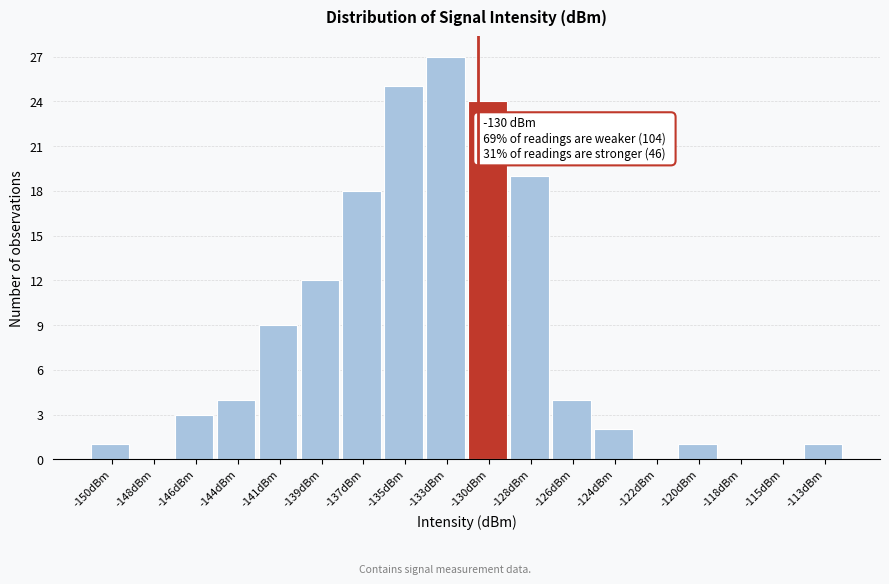

Reading right to left, extract all data points from this chart.

-113dBm=1	-115dBm=0	-118dBm=0	-120dBm=1	-122dBm=0	-124dBm=2	-126dBm=4	-128dBm=19	-130dBm=24	-133dBm=27	-135dBm=25	-137dBm=18	-139dBm=12	-141dBm=9	-144dBm=4	-146dBm=3	-148dBm=0	-150dBm=1